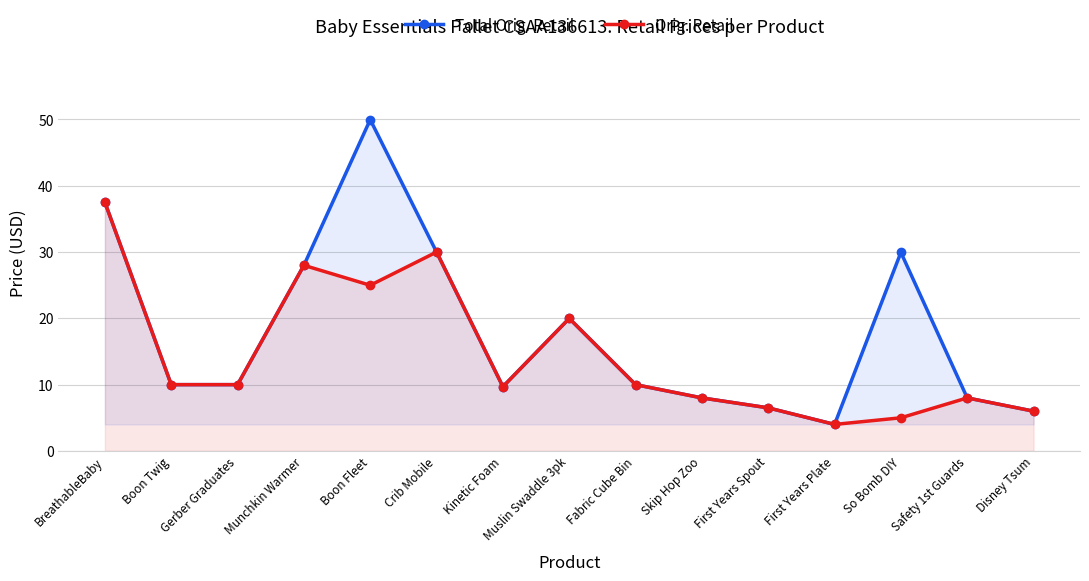

Reading right to left, transcribe all the data shown in this chart.

Total Orig. Retail: Disney Tsum=6.0	Safety 1st Guards=8.0	So Bomb DIY=29.9	First Years Plate=4.0	First Years Spout=6.5	Skip Hop Zoo=8.0	Fabric Cube Bin=10.0	Muslin Swaddle 3pk=20.0	Kinetic Foam=9.7	Crib Mobile=30.0	Boon Fleet=50.0	Munchkin Warmer=28.0	Gerber Graduates=10.0	Boon Twig=10.0	BreathableBaby=37.5
Orig. Retail: Disney Tsum=6.0	Safety 1st Guards=8.0	So Bomb DIY=5.0	First Years Plate=4.0	First Years Spout=6.5	Skip Hop Zoo=8.0	Fabric Cube Bin=10.0	Muslin Swaddle 3pk=20.0	Kinetic Foam=9.7	Crib Mobile=30.0	Boon Fleet=25.0	Munchkin Warmer=28.0	Gerber Graduates=10.0	Boon Twig=10.0	BreathableBaby=37.5